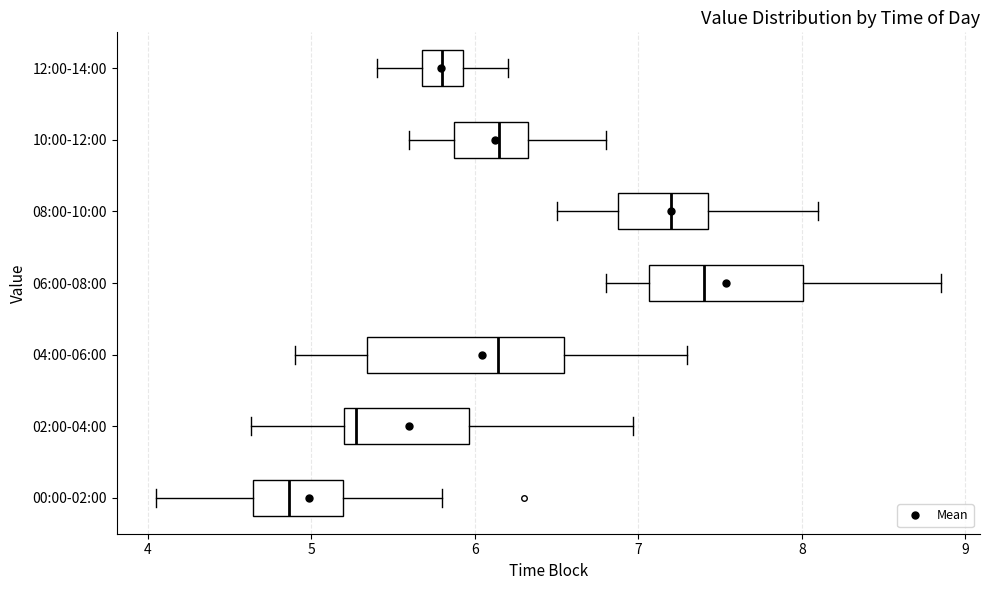

Which box is the widest, from its left edge to its right edge?

04:00-06:00